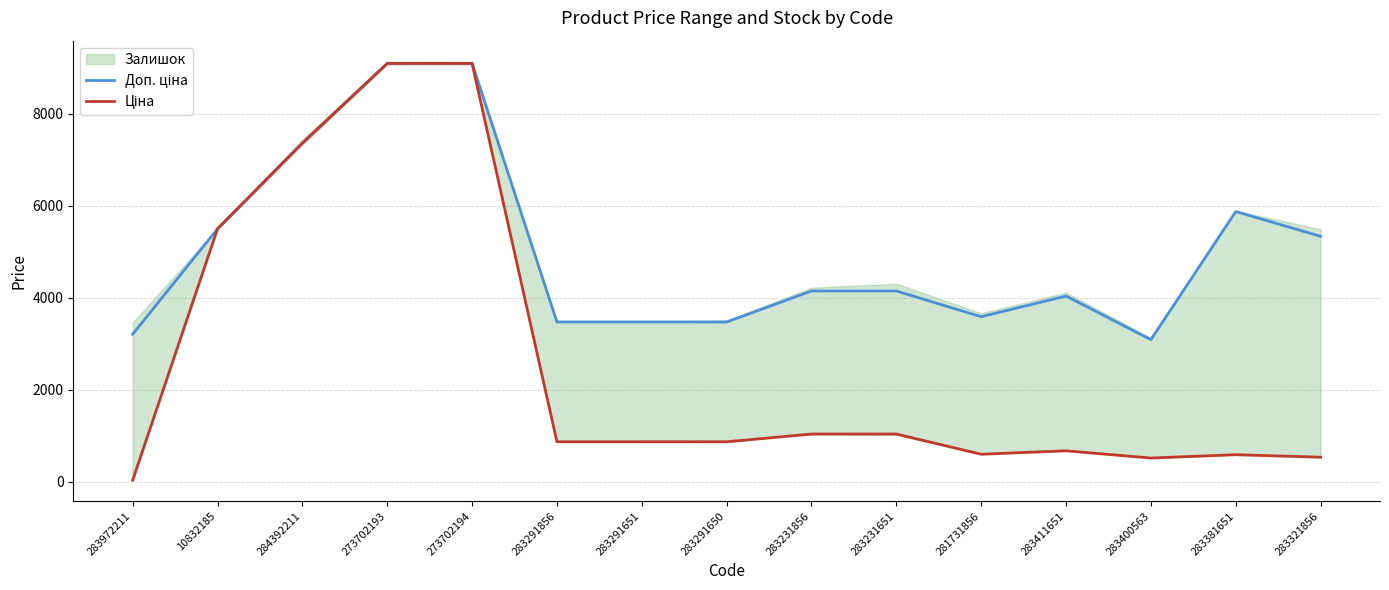

True or false: Доп. ціна and Ціна cross at least once.

False